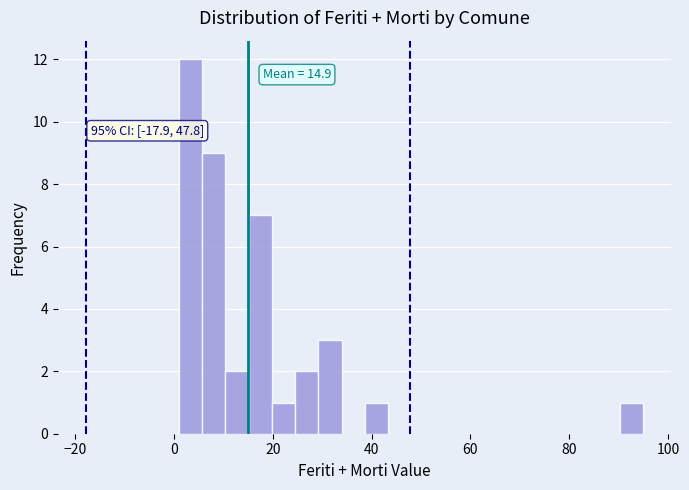

Around what value on the x-axis is the tallest bar? Give the approximate position of its centre, as read against the axis.

4